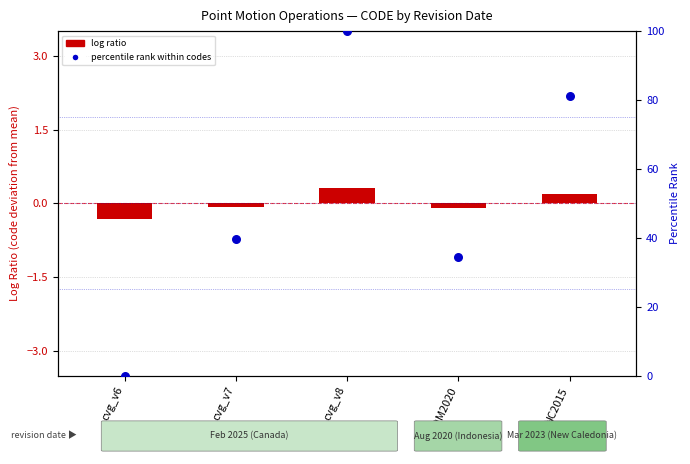

Is the value of log ratio (code deviation) at cvg_v6 greater than the value of percentile rank within codes at IDM2020?

No